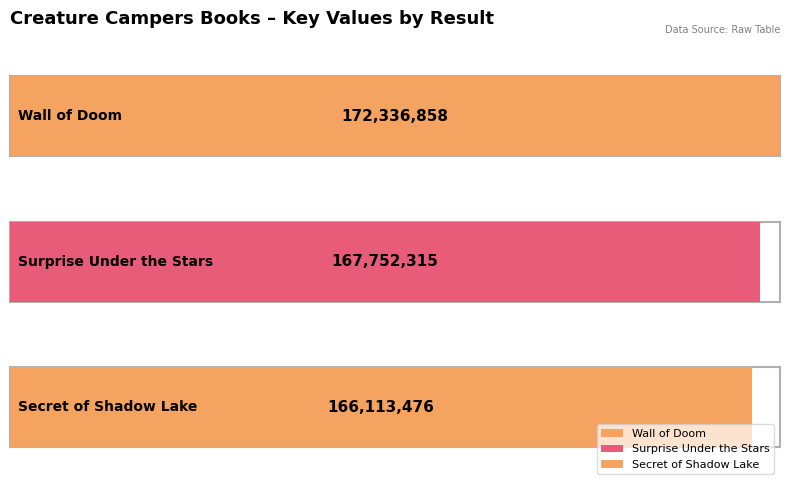

Where is the data nearest to the value 169225167?

Surprise Under the Stars